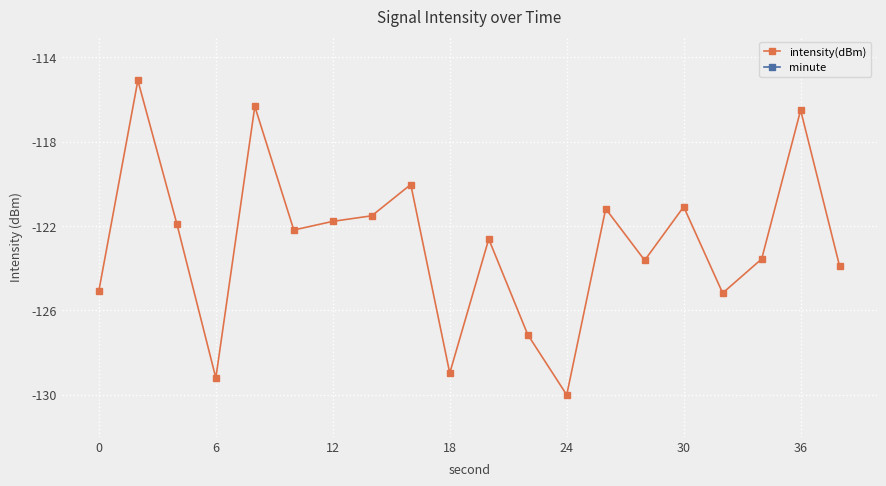

True or false: intensity(dBm) and minute cross at least once.

False